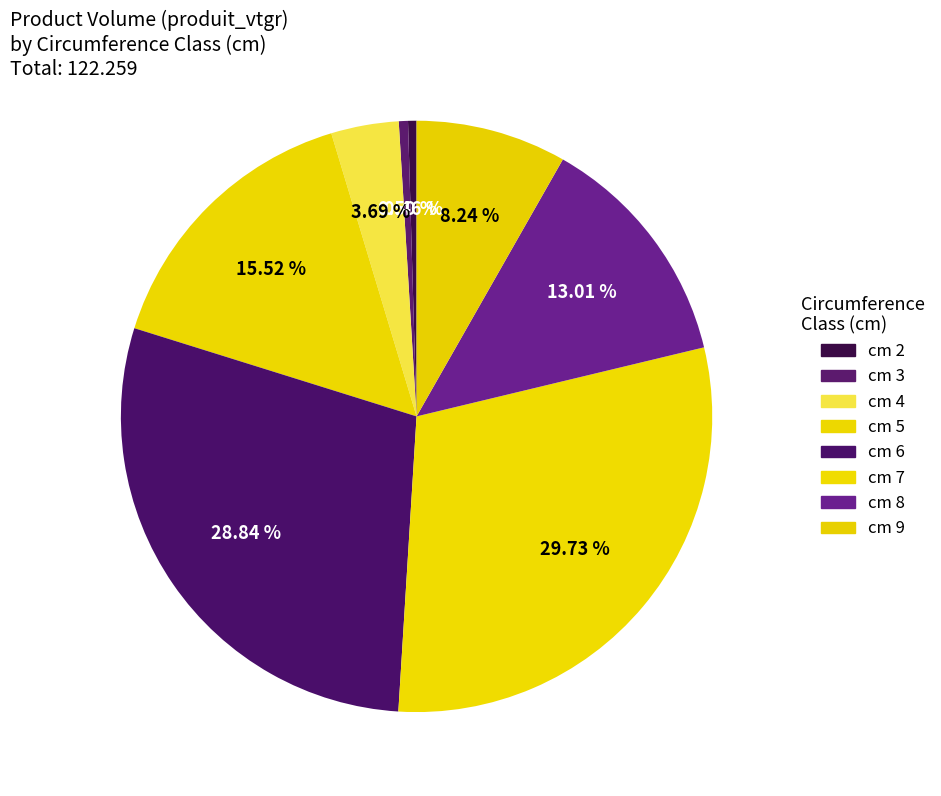

Rank the categories by value from highest to lowest.

7, 6, 5, 8, 9, 4, 3, 2